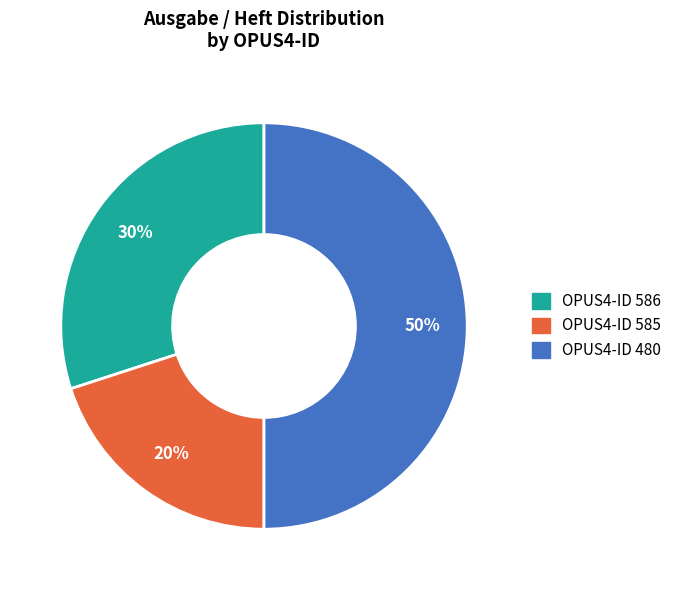

Which slice is the smallest?

OPUS4-ID 585